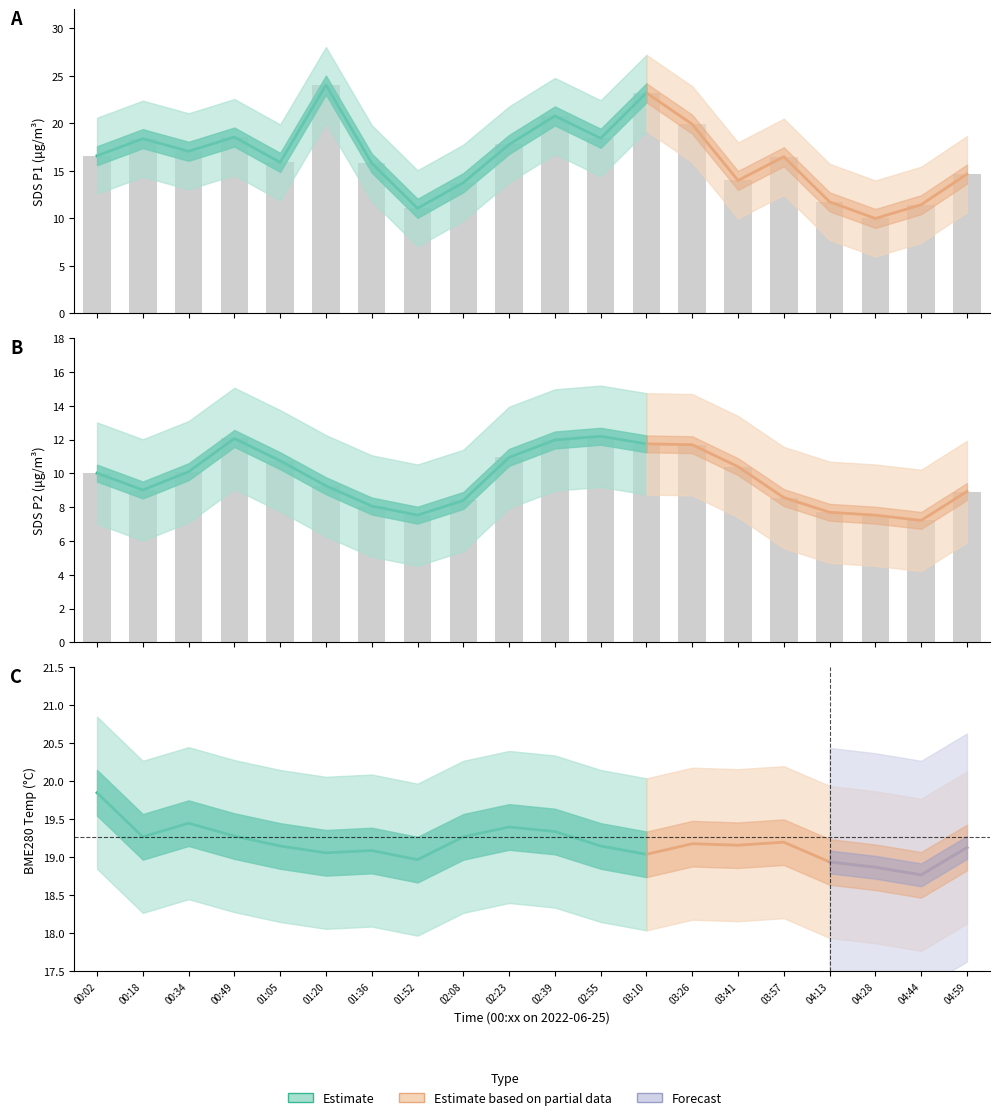

What is the total value across all series at 01:20?

33.3